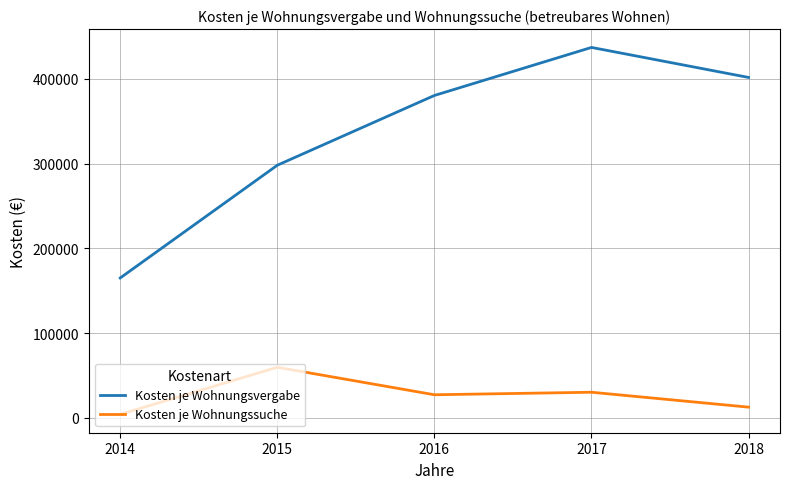

What is the smallest value displayed?

4026